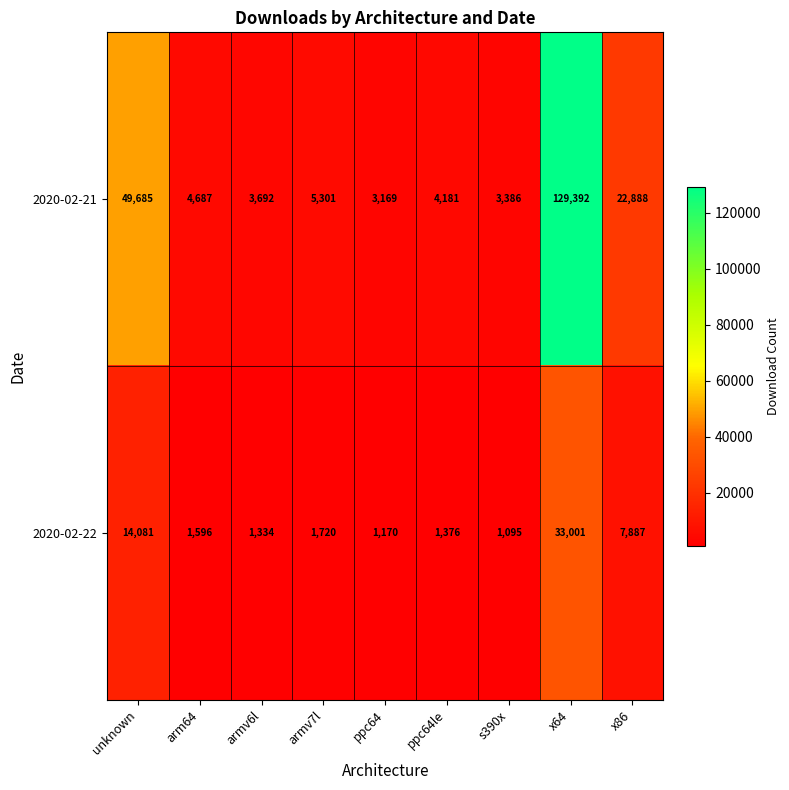

What is the total value across all series at arm64?

6283